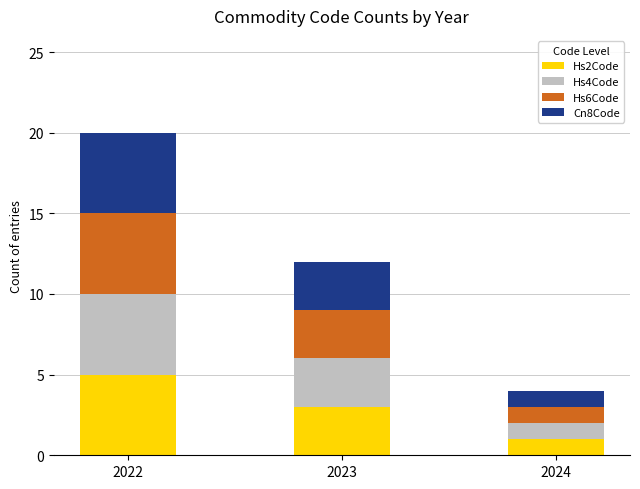

What is the difference between the maximum and minimum values in the Hs2Code series?

4